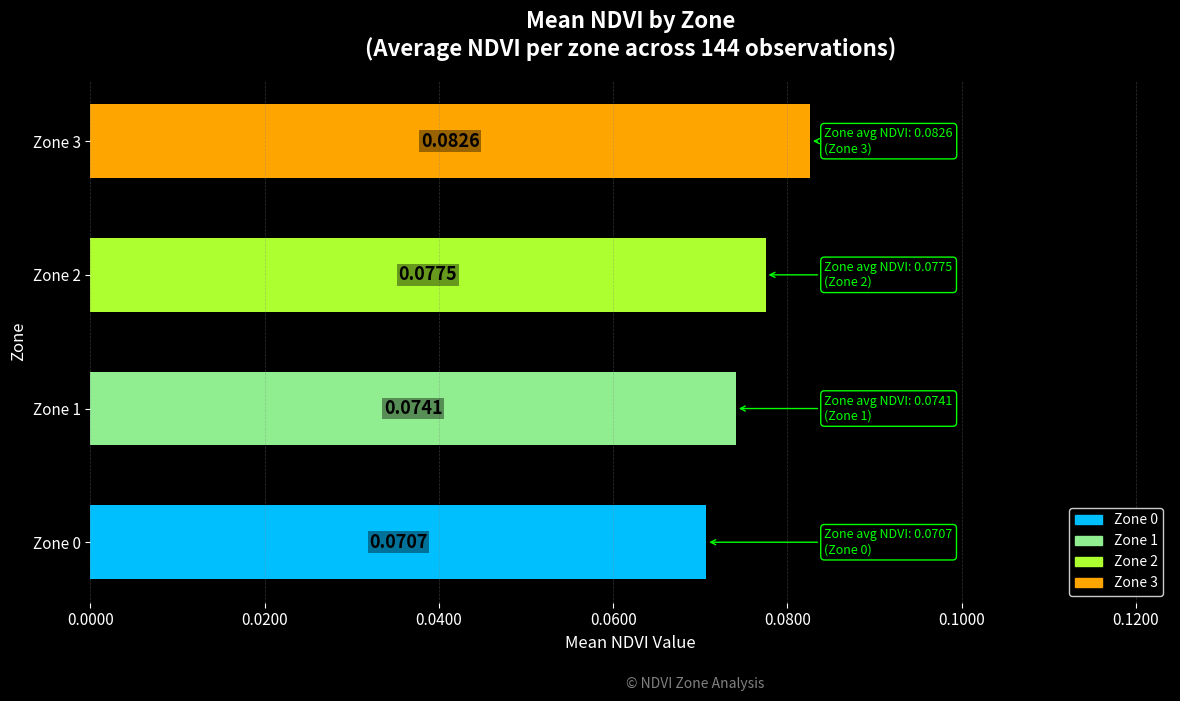

Rank the categories by value from highest to lowest.

Zone 3, Zone 2, Zone 1, Zone 0